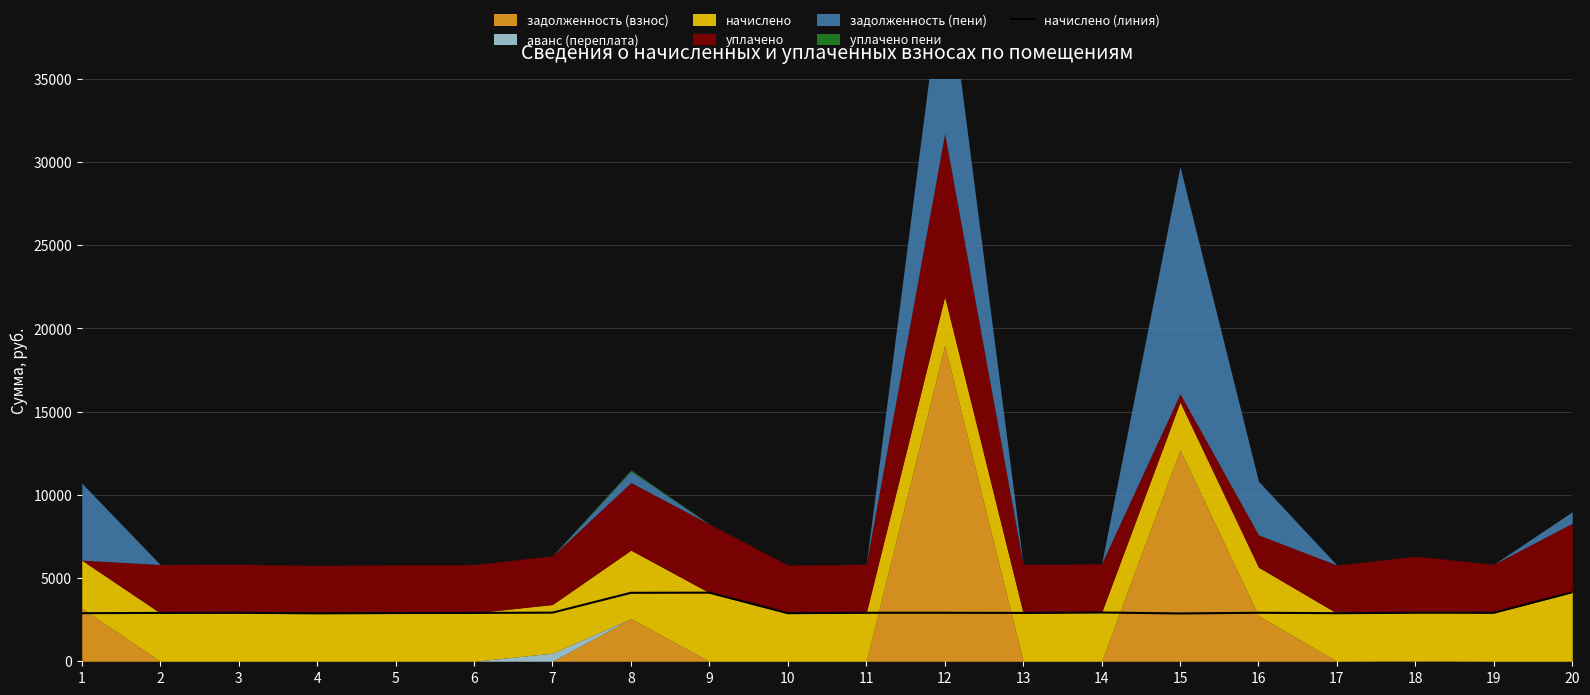

The value of начислено (линия) at 12 is 2914.6. True or false?

True